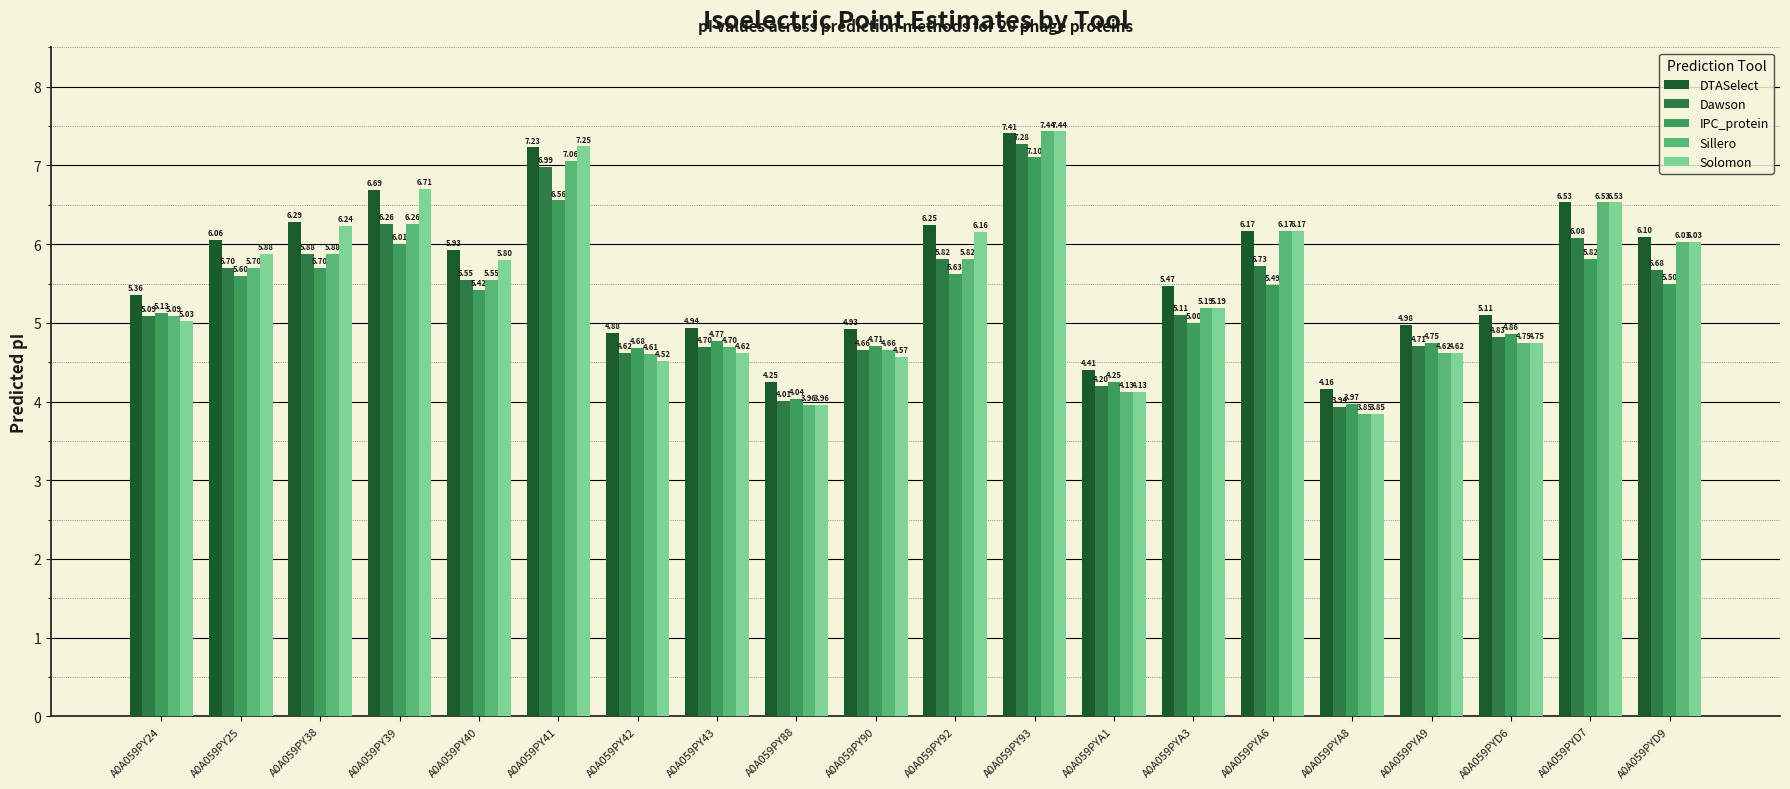

Is the value of DTASelect at A0A059PYA6 greater than the value of IPC_protein at A0A059PYA3?

Yes